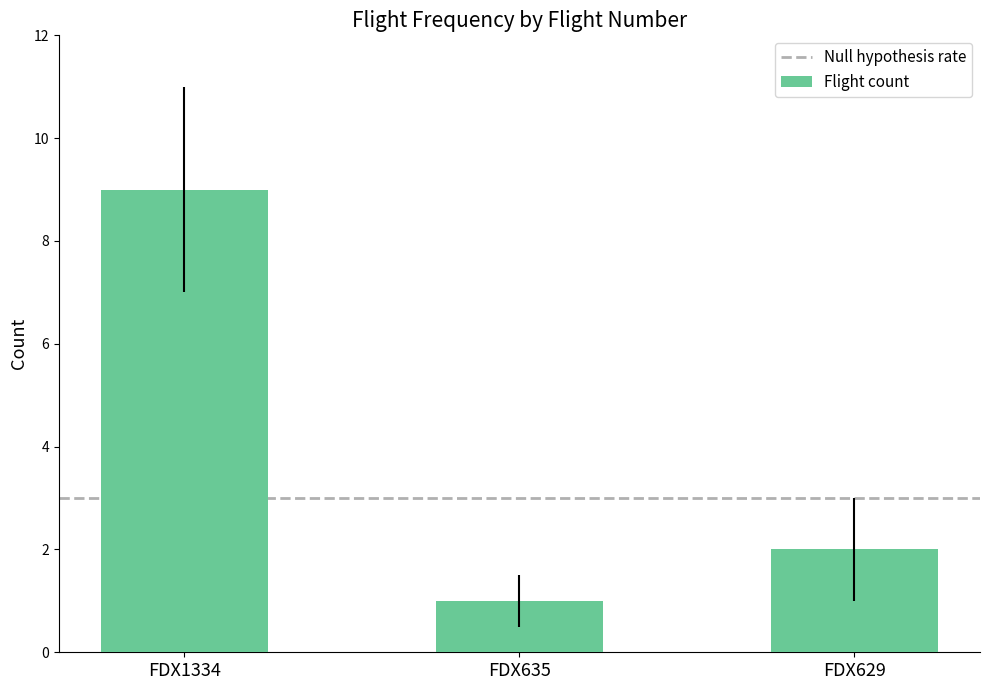

How many data points does each series have?

3